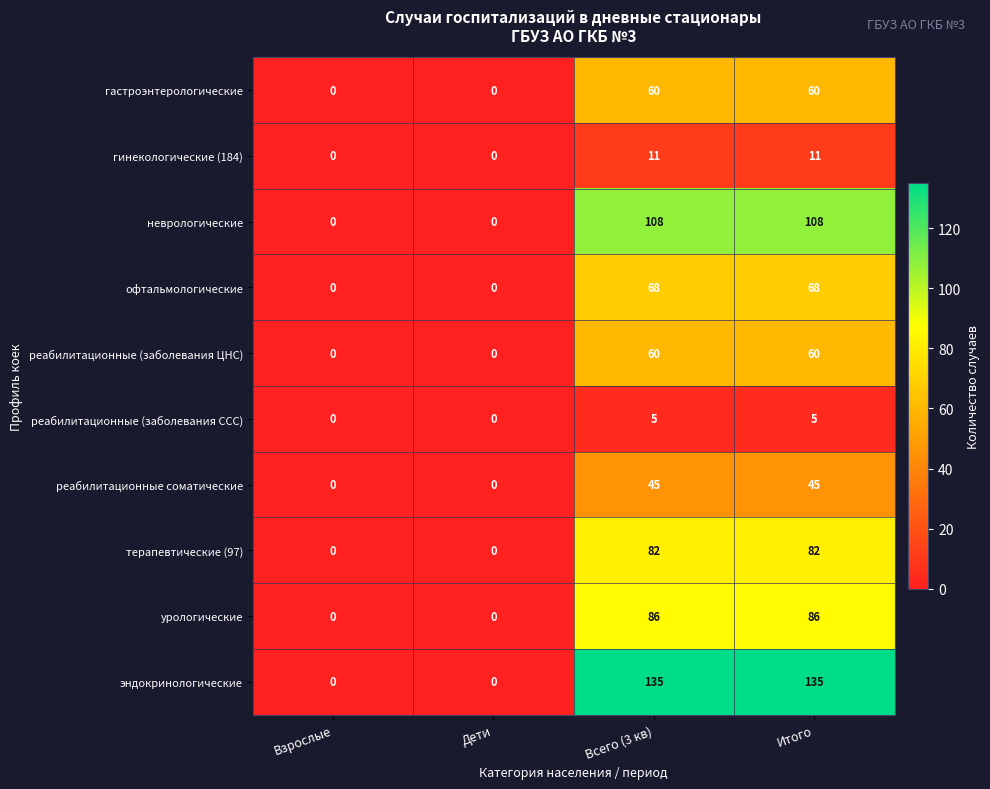

Which series has the largest total across all categories?

эндокринологические